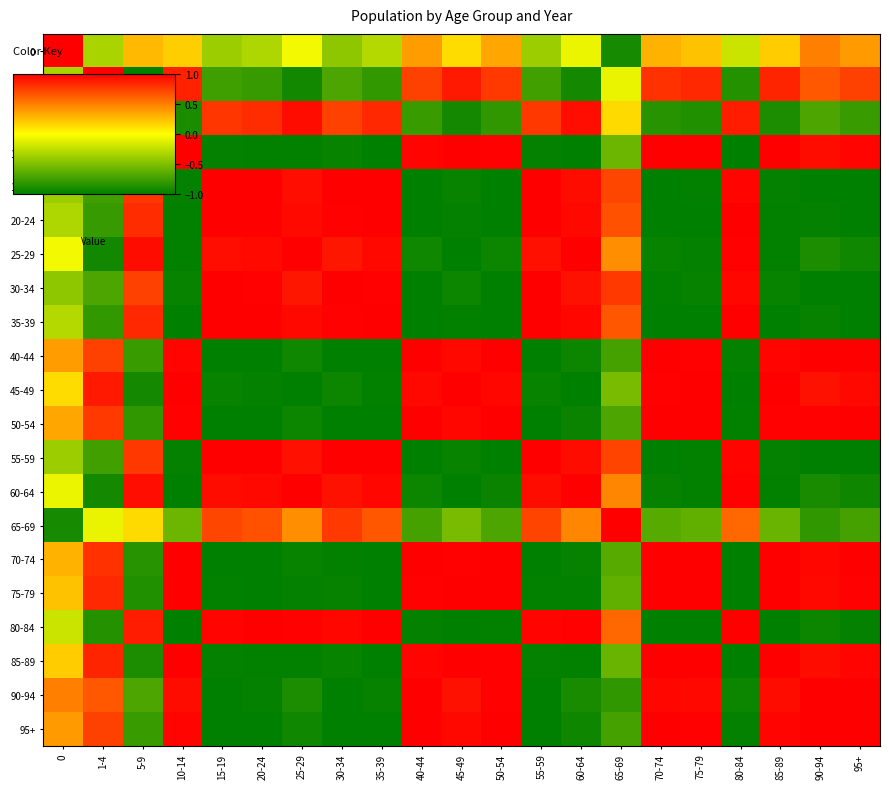

Reading left to right, what are all the values shown in this chart?

0: 0=1.0	1-4=-0.3	5-9=0.3	10-14=0.2	15-19=-0.4	20-24=-0.3	25-29=-0.0	30-34=-0.4	35-39=-0.3	40-44=0.4	45-49=0.1	50-54=0.3	55-59=-0.4	60-64=-0.1	65-69=-0.9	70-74=0.3	75-79=0.2	80-84=-0.2	85-89=0.2	90-94=0.5	95+=0.4
1-4: 0=-0.3	1-4=1.0	5-9=-1.0	10-14=0.9	15-19=-0.7	20-24=-0.8	25-29=-0.9	30-34=-0.7	35-39=-0.8	40-44=0.7	45-49=0.9	50-54=0.8	55-59=-0.7	60-64=-0.9	65-69=-0.1	70-74=0.8	75-79=0.8	80-84=-0.9	85-89=0.9	90-94=0.7	95+=0.7
5-9: 0=0.3	1-4=-1.0	5-9=1.0	10-14=-0.9	15-19=0.8	20-24=0.8	25-29=0.9	30-34=0.7	35-39=0.8	40-44=-0.8	45-49=-0.9	50-54=-0.8	55-59=0.8	60-64=0.9	65-69=0.1	70-74=-0.8	75-79=-0.9	80-84=0.9	85-89=-0.9	90-94=-0.7	95+=-0.8
10-14: 0=0.2	1-4=0.9	5-9=-0.9	10-14=1.0	15-19=-1.0	20-24=-1.0	25-29=-1.0	30-34=-1.0	35-39=-1.0	40-44=1.0	45-49=1.0	50-54=1.0	55-59=-1.0	60-64=-1.0	65-69=-0.6	70-74=1.0	75-79=1.0	80-84=-1.0	85-89=1.0	90-94=0.9	95+=1.0
15-19: 0=-0.4	1-4=-0.7	5-9=0.8	10-14=-1.0	15-19=1.0	20-24=1.0	25-29=0.9	30-34=1.0	35-39=1.0	40-44=-1.0	45-49=-1.0	50-54=-1.0	55-59=1.0	60-64=0.9	65-69=0.7	70-74=-1.0	75-79=-1.0	80-84=1.0	85-89=-1.0	90-94=-1.0	95+=-1.0
20-24: 0=-0.3	1-4=-0.8	5-9=0.8	10-14=-1.0	15-19=1.0	20-24=1.0	25-29=1.0	30-34=1.0	35-39=1.0	40-44=-1.0	45-49=-1.0	50-54=-1.0	55-59=1.0	60-64=1.0	65-69=0.7	70-74=-1.0	75-79=-1.0	80-84=1.0	85-89=-1.0	90-94=-1.0	95+=-1.0
25-29: 0=-0.0	1-4=-0.9	5-9=0.9	10-14=-1.0	15-19=0.9	20-24=1.0	25-29=1.0	30-34=0.9	35-39=1.0	40-44=-0.9	45-49=-1.0	50-54=-1.0	55-59=0.9	60-64=1.0	65-69=0.4	70-74=-1.0	75-79=-1.0	80-84=1.0	85-89=-1.0	90-94=-0.9	95+=-0.9
30-34: 0=-0.4	1-4=-0.7	5-9=0.7	10-14=-1.0	15-19=1.0	20-24=1.0	25-29=0.9	30-34=1.0	35-39=1.0	40-44=-1.0	45-49=-0.9	50-54=-1.0	55-59=1.0	60-64=0.9	65-69=0.8	70-74=-1.0	75-79=-1.0	80-84=1.0	85-89=-1.0	90-94=-1.0	95+=-1.0
35-39: 0=-0.3	1-4=-0.8	5-9=0.8	10-14=-1.0	15-19=1.0	20-24=1.0	25-29=1.0	30-34=1.0	35-39=1.0	40-44=-1.0	45-49=-1.0	50-54=-1.0	55-59=1.0	60-64=1.0	65-69=0.7	70-74=-1.0	75-79=-1.0	80-84=1.0	85-89=-1.0	90-94=-1.0	95+=-1.0
40-44: 0=0.4	1-4=0.7	5-9=-0.8	10-14=1.0	15-19=-1.0	20-24=-1.0	25-29=-0.9	30-34=-1.0	35-39=-1.0	40-44=1.0	45-49=1.0	50-54=1.0	55-59=-1.0	60-64=-0.9	65-69=-0.7	70-74=1.0	75-79=1.0	80-84=-1.0	85-89=1.0	90-94=1.0	95+=1.0
45-49: 0=0.1	1-4=0.9	5-9=-0.9	10-14=1.0	15-19=-1.0	20-24=-1.0	25-29=-1.0	30-34=-0.9	35-39=-1.0	40-44=1.0	45-49=1.0	50-54=1.0	55-59=-1.0	60-64=-1.0	65-69=-0.5	70-74=1.0	75-79=1.0	80-84=-1.0	85-89=1.0	90-94=0.9	95+=1.0
50-54: 0=0.3	1-4=0.8	5-9=-0.8	10-14=1.0	15-19=-1.0	20-24=-1.0	25-29=-1.0	30-34=-1.0	35-39=-1.0	40-44=1.0	45-49=1.0	50-54=1.0	55-59=-1.0	60-64=-1.0	65-69=-0.7	70-74=1.0	75-79=1.0	80-84=-1.0	85-89=1.0	90-94=1.0	95+=1.0
55-59: 0=-0.4	1-4=-0.7	5-9=0.8	10-14=-1.0	15-19=1.0	20-24=1.0	25-29=0.9	30-34=1.0	35-39=1.0	40-44=-1.0	45-49=-1.0	50-54=-1.0	55-59=1.0	60-64=0.9	65-69=0.7	70-74=-1.0	75-79=-1.0	80-84=1.0	85-89=-1.0	90-94=-1.0	95+=-1.0
60-64: 0=-0.1	1-4=-0.9	5-9=0.9	10-14=-1.0	15-19=0.9	20-24=1.0	25-29=1.0	30-34=0.9	35-39=1.0	40-44=-0.9	45-49=-1.0	50-54=-1.0	55-59=0.9	60-64=1.0	65-69=0.5	70-74=-1.0	75-79=-1.0	80-84=1.0	85-89=-1.0	90-94=-0.9	95+=-0.9
65-69: 0=-0.9	1-4=-0.1	5-9=0.1	10-14=-0.6	15-19=0.7	20-24=0.7	25-29=0.4	30-34=0.8	35-39=0.7	40-44=-0.7	45-49=-0.5	50-54=-0.7	55-59=0.7	60-64=0.5	65-69=1.0	70-74=-0.7	75-79=-0.6	80-84=0.6	85-89=-0.6	90-94=-0.8	95+=-0.7
70-74: 0=0.3	1-4=0.8	5-9=-0.8	10-14=1.0	15-19=-1.0	20-24=-1.0	25-29=-1.0	30-34=-1.0	35-39=-1.0	40-44=1.0	45-49=1.0	50-54=1.0	55-59=-1.0	60-64=-1.0	65-69=-0.7	70-74=1.0	75-79=1.0	80-84=-1.0	85-89=1.0	90-94=1.0	95+=1.0
75-79: 0=0.2	1-4=0.8	5-9=-0.9	10-14=1.0	15-19=-1.0	20-24=-1.0	25-29=-1.0	30-34=-1.0	35-39=-1.0	40-44=1.0	45-49=1.0	50-54=1.0	55-59=-1.0	60-64=-1.0	65-69=-0.6	70-74=1.0	75-79=1.0	80-84=-1.0	85-89=1.0	90-94=1.0	95+=1.0
80-84: 0=-0.2	1-4=-0.9	5-9=0.9	10-14=-1.0	15-19=1.0	20-24=1.0	25-29=1.0	30-34=1.0	35-39=1.0	40-44=-1.0	45-49=-1.0	50-54=-1.0	55-59=1.0	60-64=1.0	65-69=0.6	70-74=-1.0	75-79=-1.0	80-84=1.0	85-89=-1.0	90-94=-1.0	95+=-1.0
85-89: 0=0.2	1-4=0.9	5-9=-0.9	10-14=1.0	15-19=-1.0	20-24=-1.0	25-29=-1.0	30-34=-1.0	35-39=-1.0	40-44=1.0	45-49=1.0	50-54=1.0	55-59=-1.0	60-64=-1.0	65-69=-0.6	70-74=1.0	75-79=1.0	80-84=-1.0	85-89=1.0	90-94=0.9	95+=1.0
90-94: 0=0.5	1-4=0.7	5-9=-0.7	10-14=0.9	15-19=-1.0	20-24=-1.0	25-29=-0.9	30-34=-1.0	35-39=-1.0	40-44=1.0	45-49=0.9	50-54=1.0	55-59=-1.0	60-64=-0.9	65-69=-0.8	70-74=1.0	75-79=1.0	80-84=-1.0	85-89=0.9	90-94=1.0	95+=1.0
95+: 0=0.4	1-4=0.7	5-9=-0.8	10-14=1.0	15-19=-1.0	20-24=-1.0	25-29=-0.9	30-34=-1.0	35-39=-1.0	40-44=1.0	45-49=1.0	50-54=1.0	55-59=-1.0	60-64=-0.9	65-69=-0.7	70-74=1.0	75-79=1.0	80-84=-1.0	85-89=1.0	90-94=1.0	95+=1.0